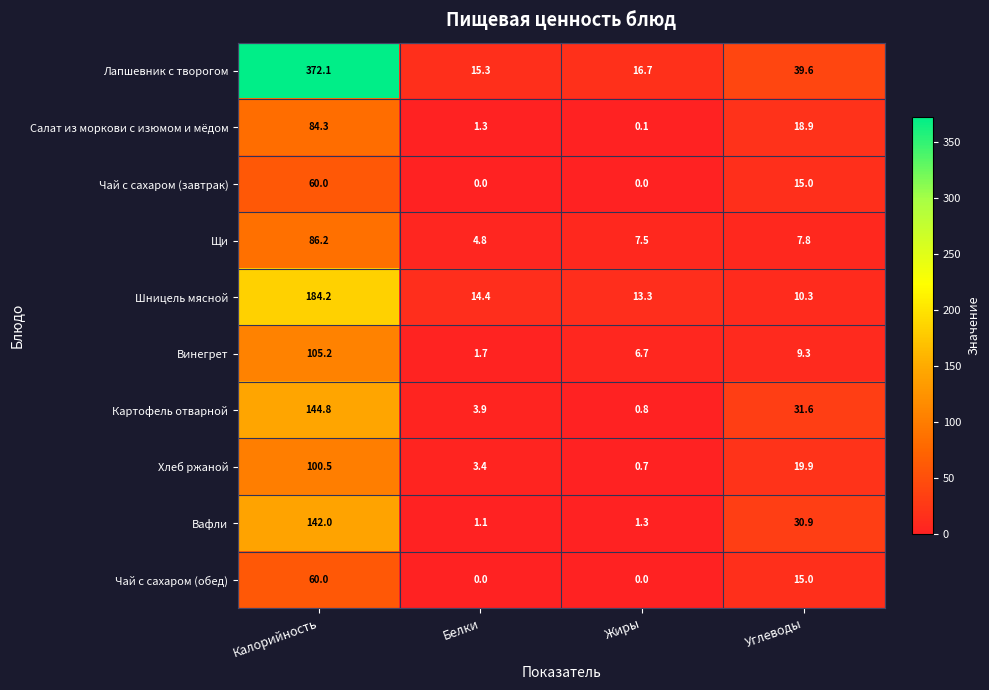

The Салат из моркови с изюмом и мёдом series shows 1.3 at Белки. True or false?

True